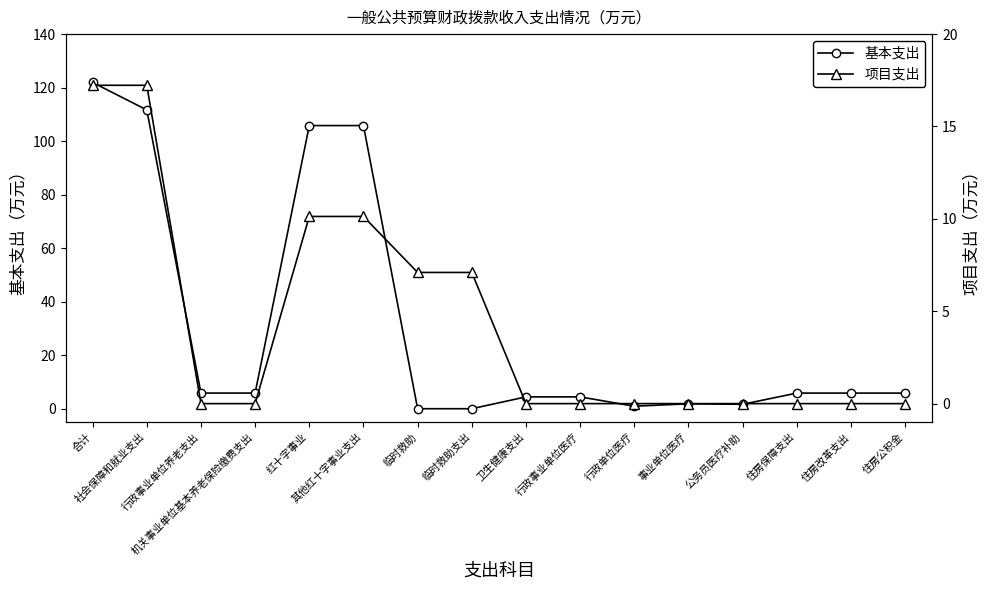

What is the sum of all 项目支出 values?

68.9